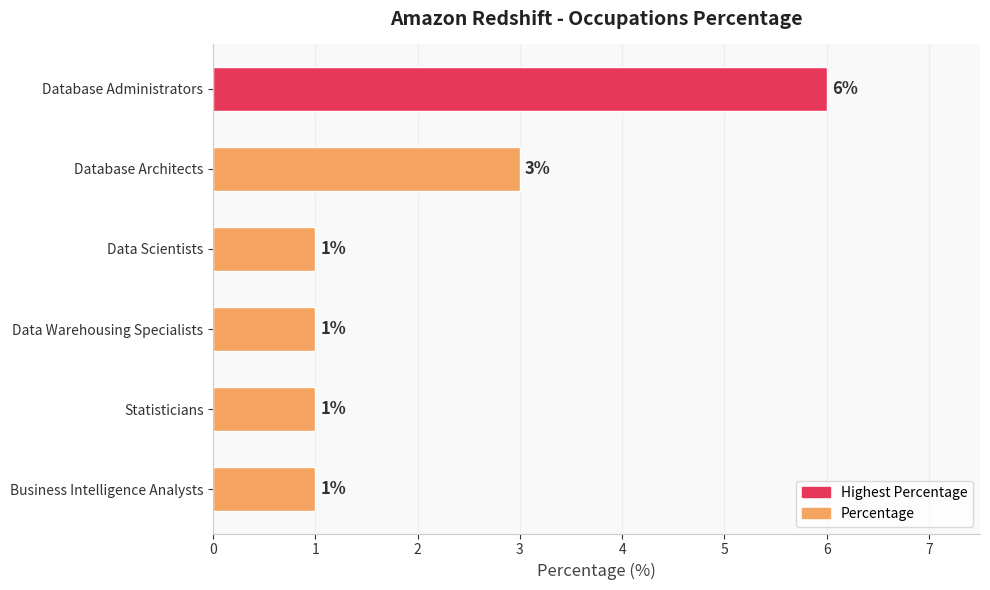

How many values are between 1 and 3?

5